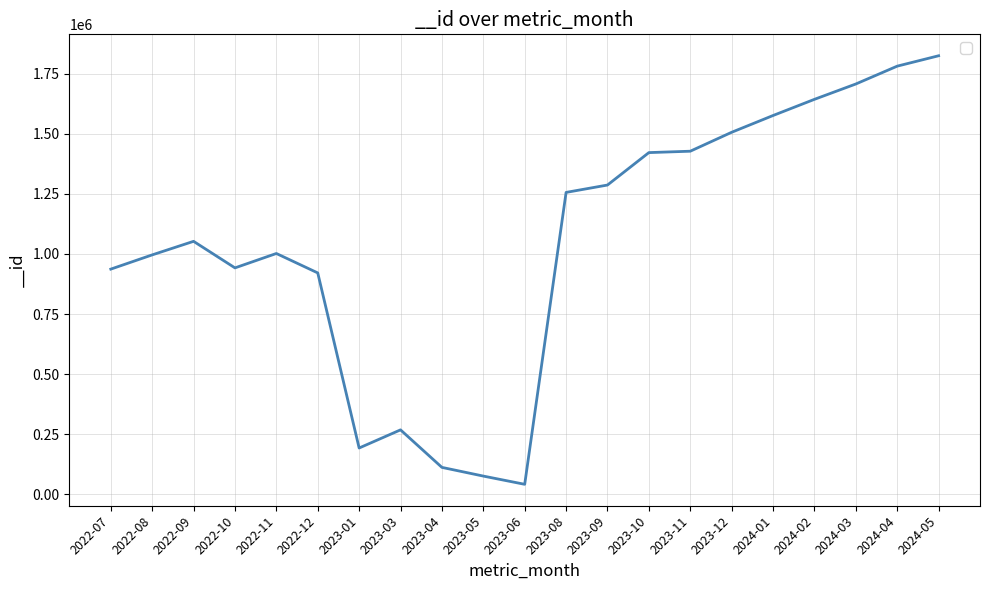

Approximately how many times larger is the value at 2023-05 compared to 2022-11?

0.1